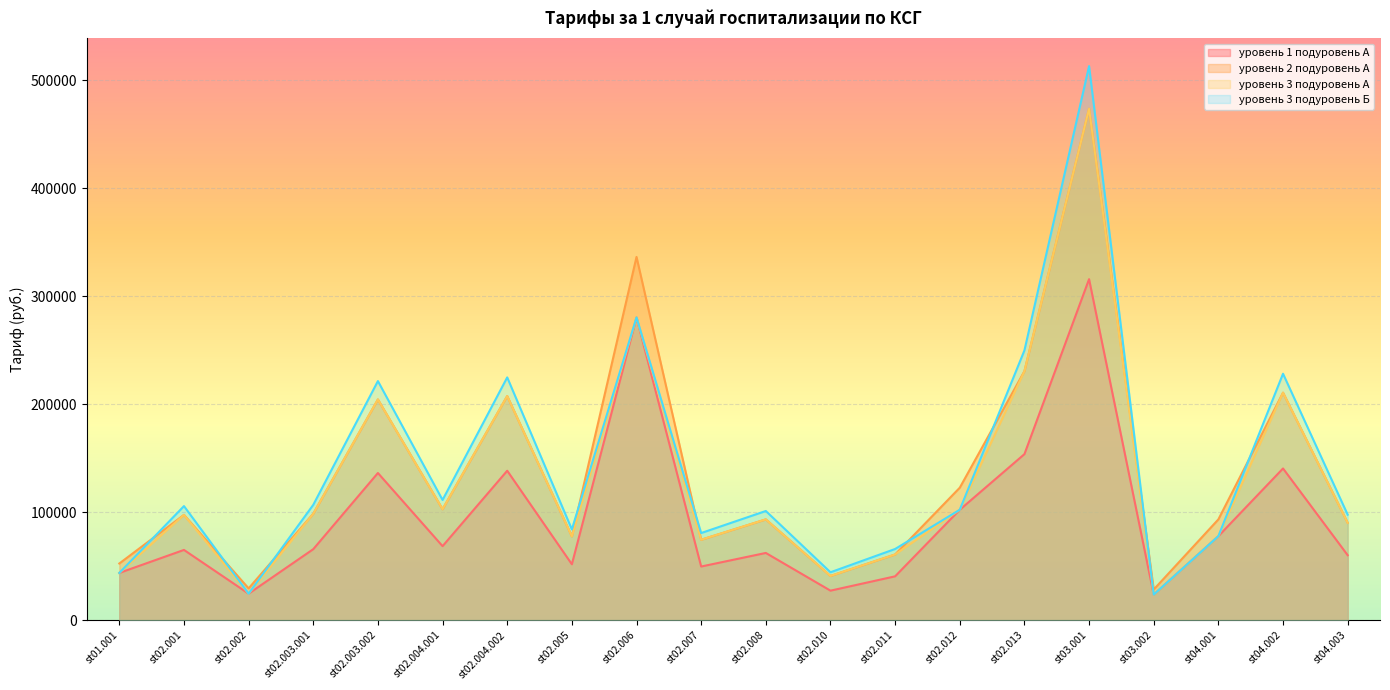

The value of уровень 3 подуровень А at st02.013 is 128666.5. True or false?

False